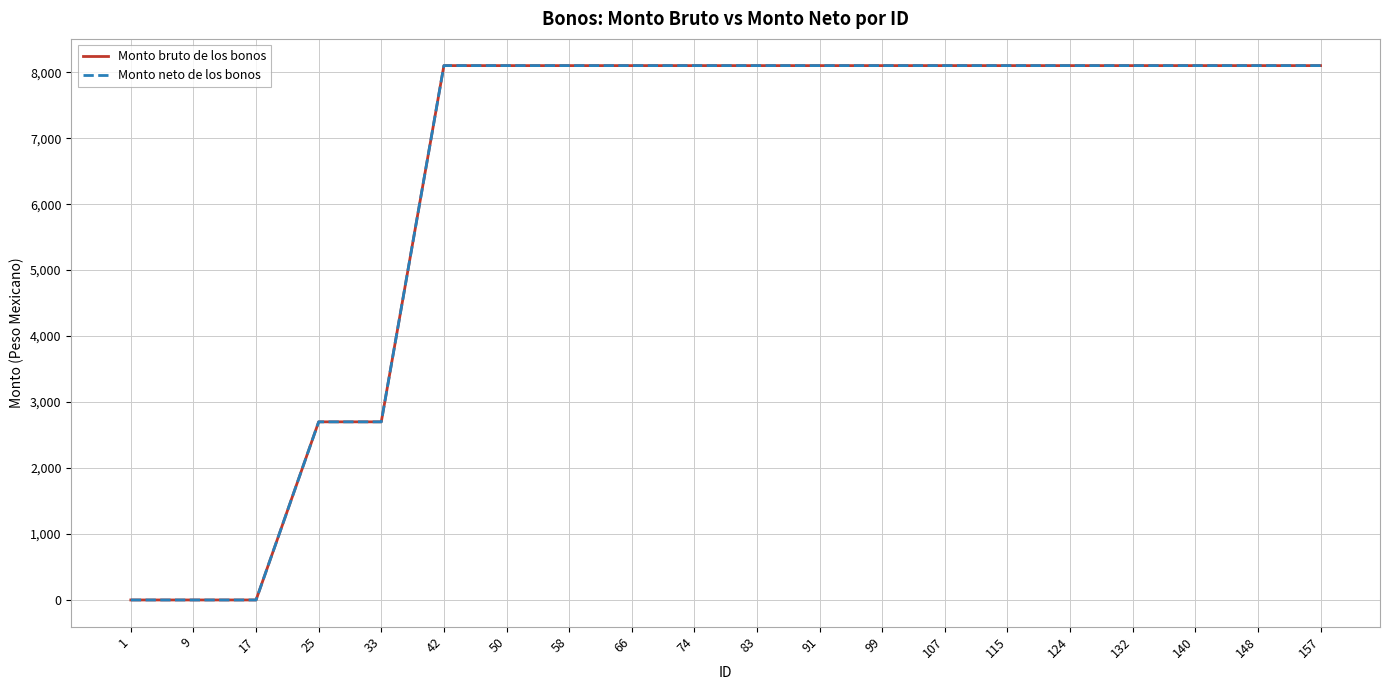

What is the total value across all series at 33?

5400